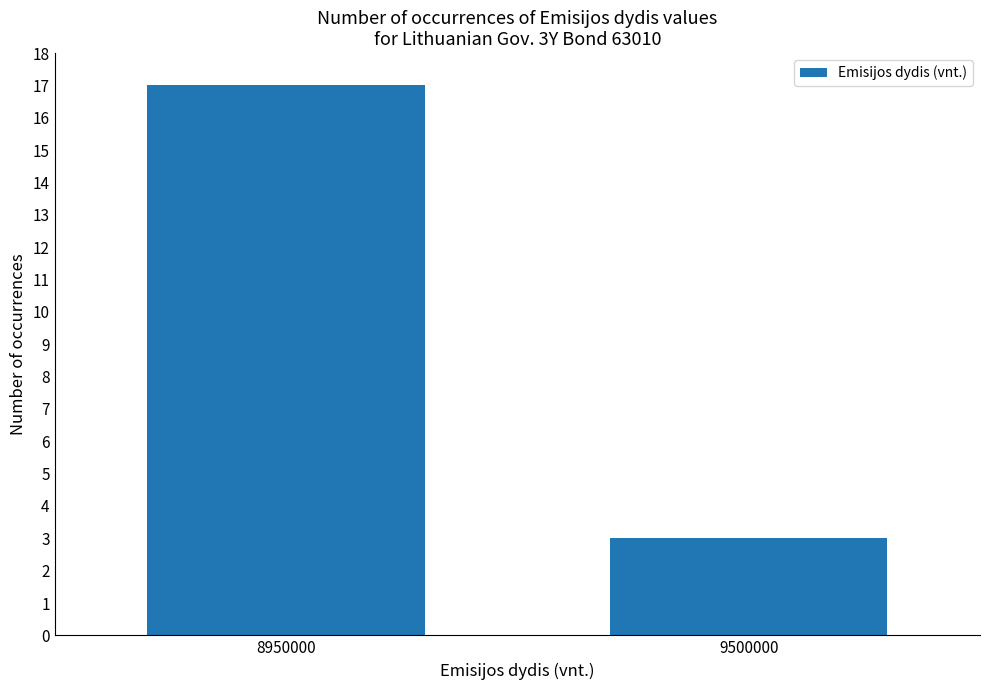

True or false: the data shows 17 at 8950000.

True